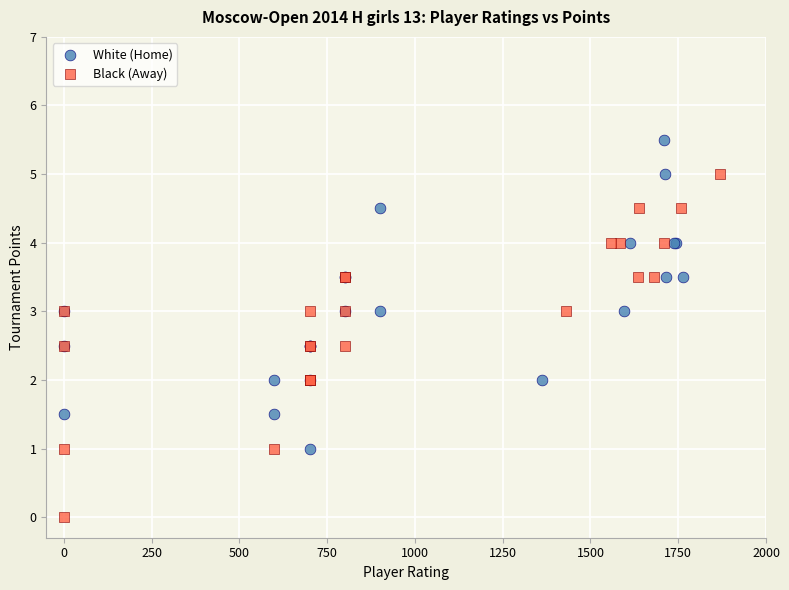

Which series contains the highest Y value?

White (Home)